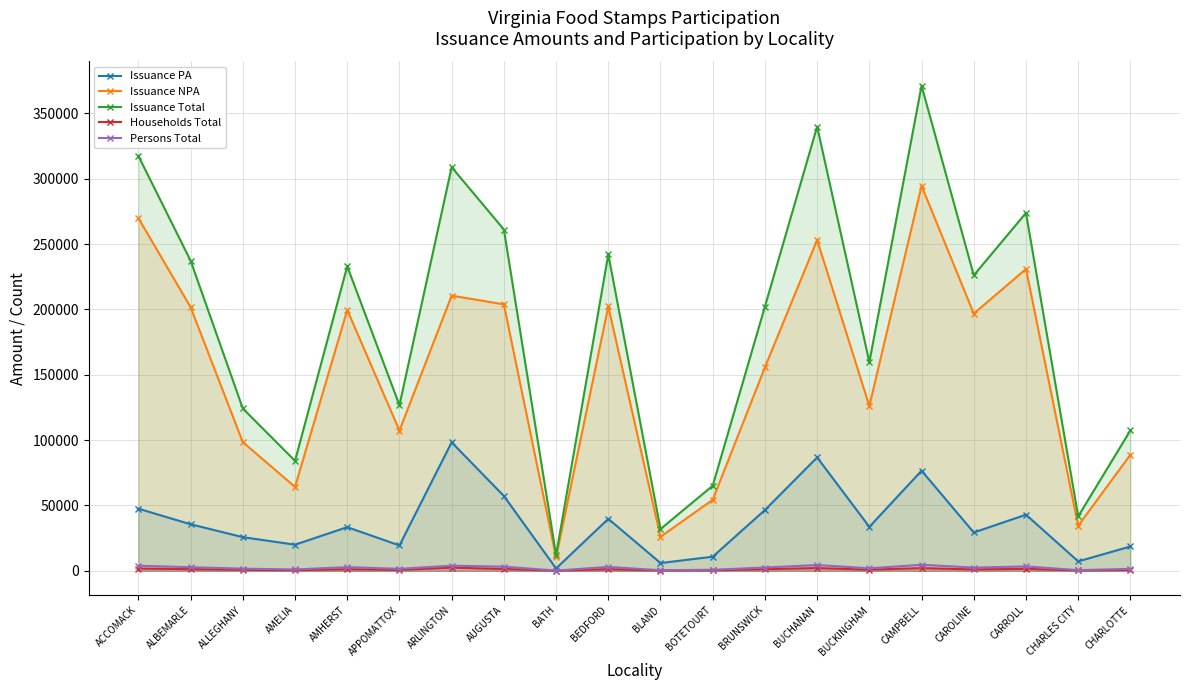

Where is Issuance NPA nearest to the value 152410?

BRUNSWICK